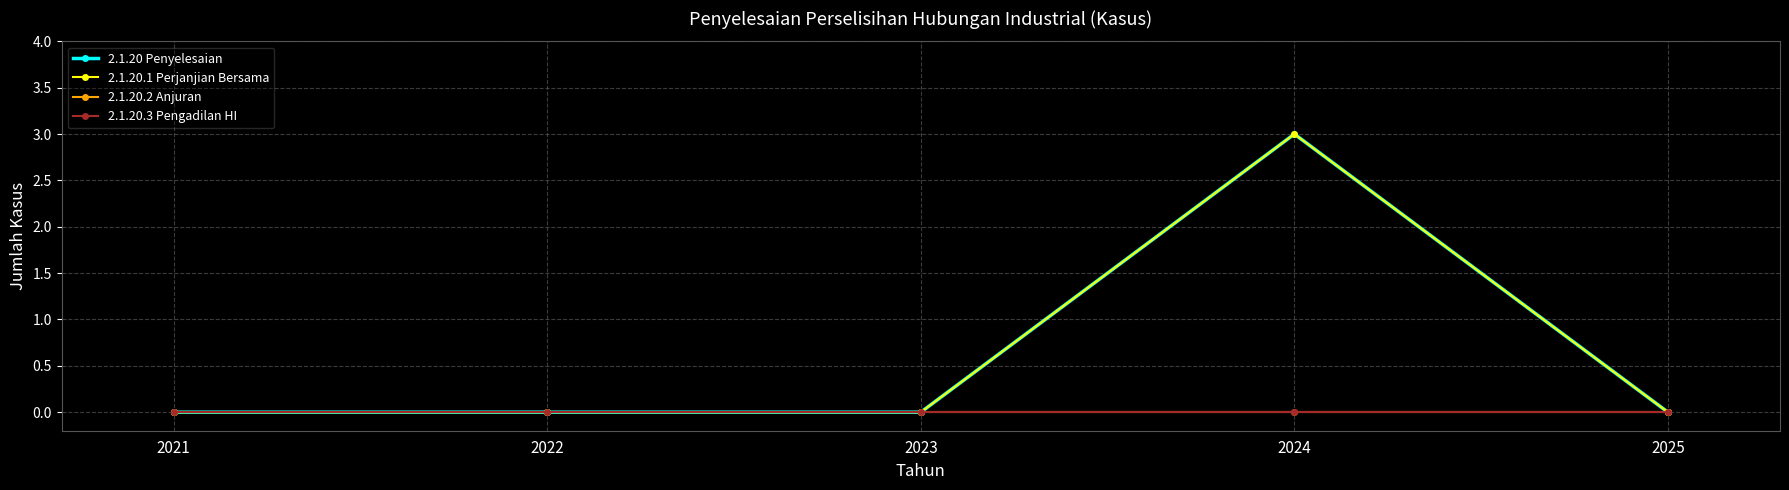

Does the chart have visible grid lines?

Yes